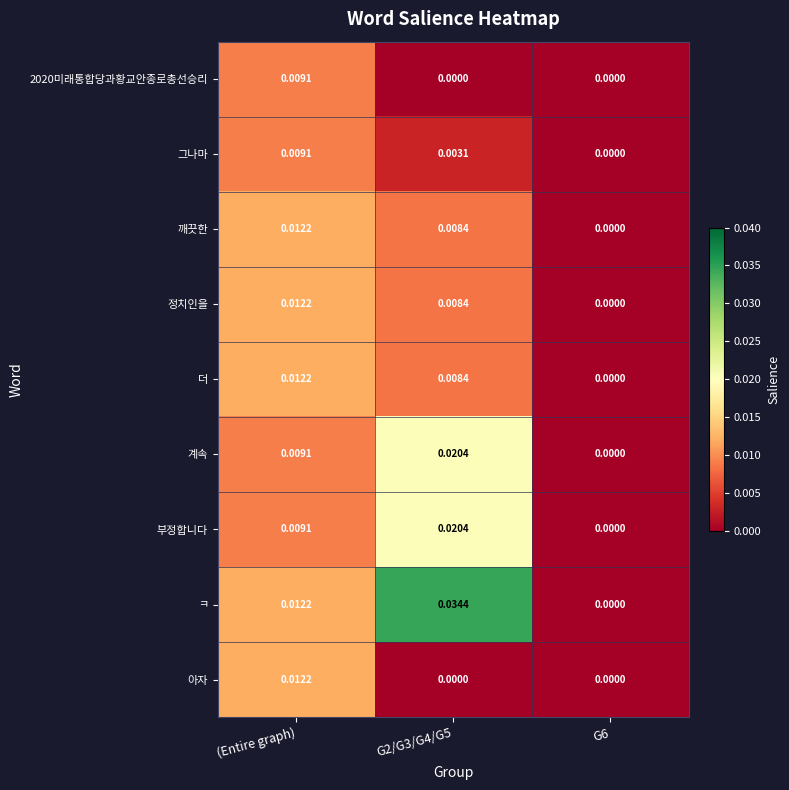

Which series has the largest range (max minus min)?

ㅋ